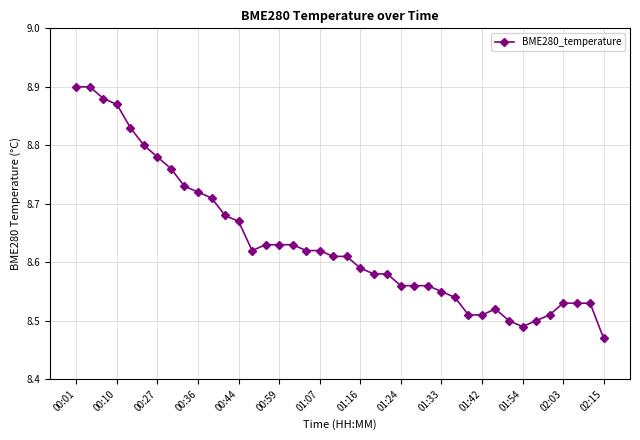

What is the difference between the second highest and minimum values?

0.4